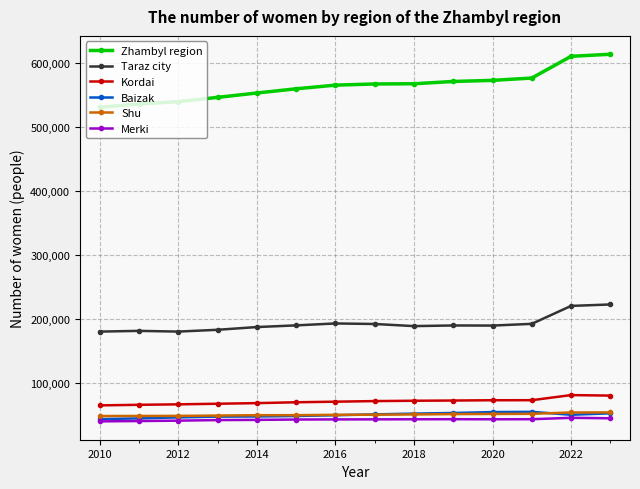

Which series has the largest total across all categories?

Zhambyl region